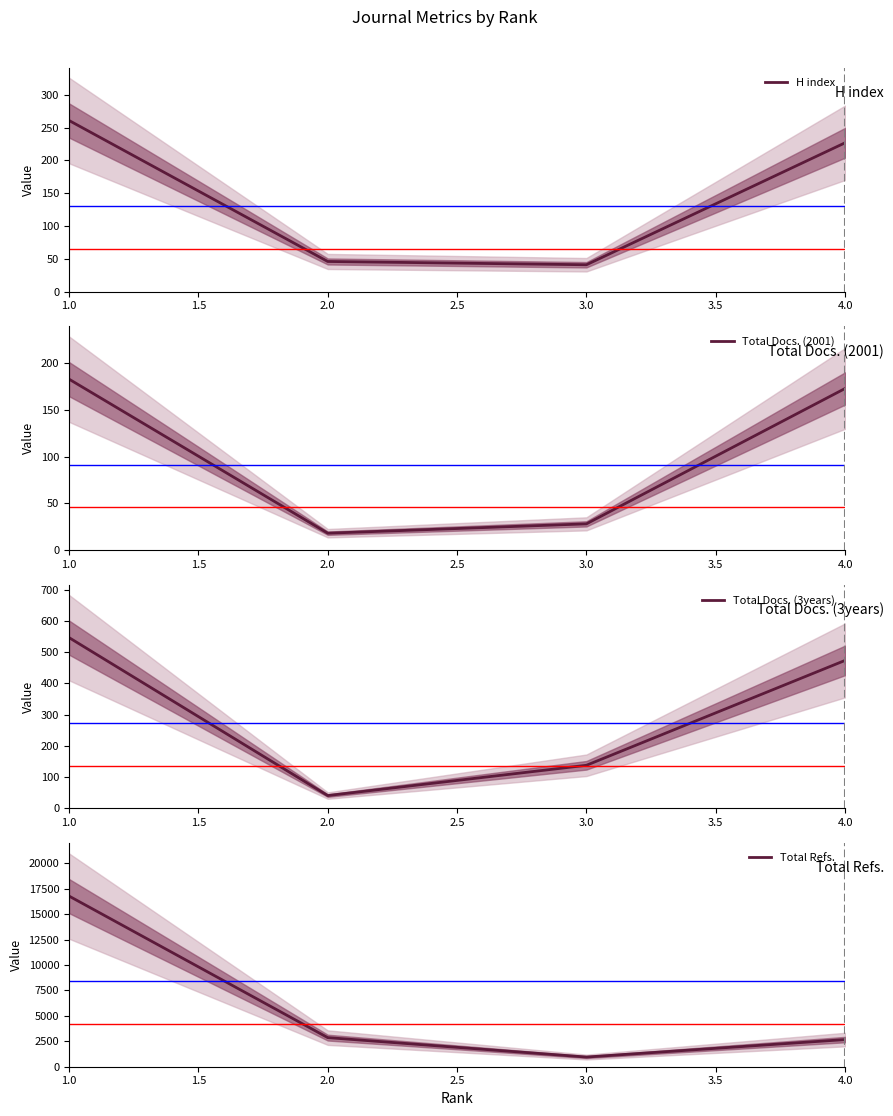

Where does the H index series first go above 227?

1.0